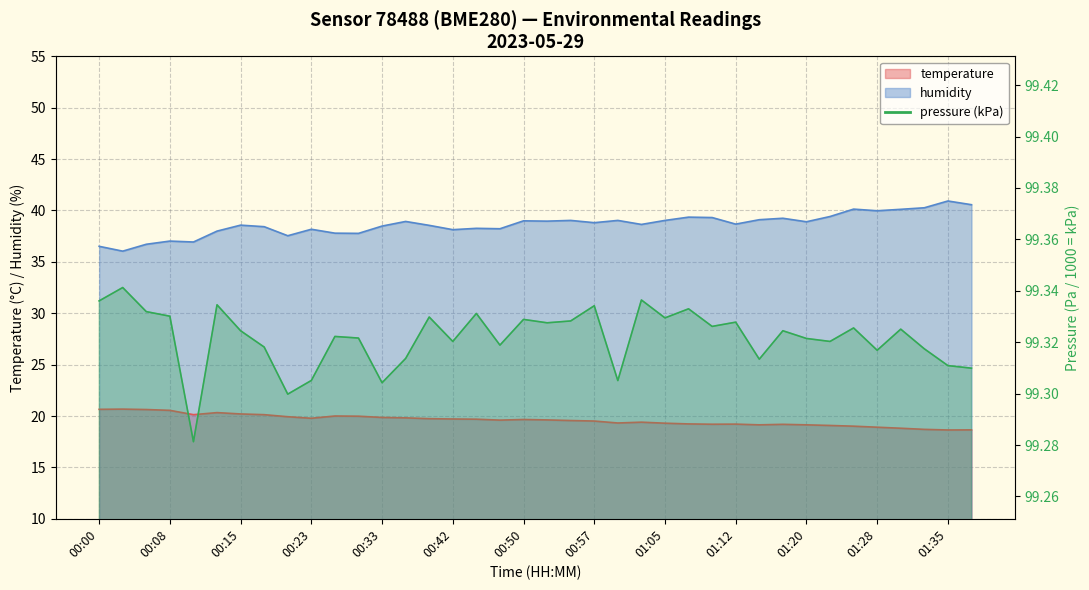

Where is the first local maximum for humidity?

00:08